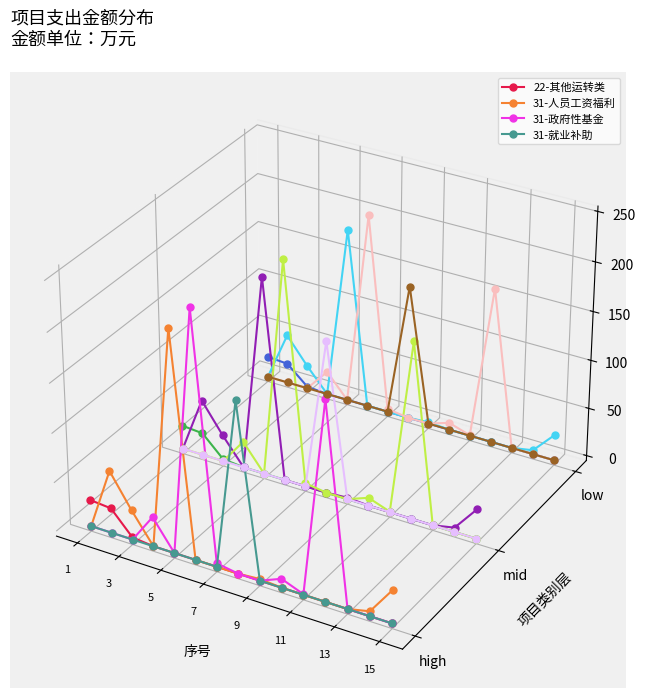

Is it true that 31-就业补助 equals -0.1 at 12?

False